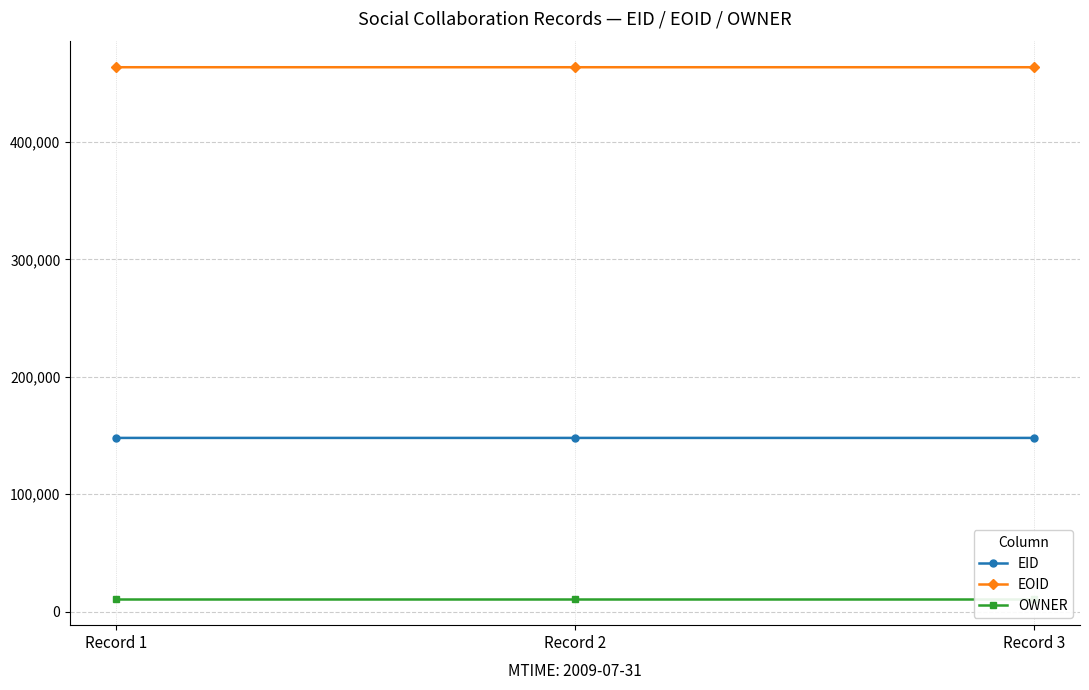

At which category is the sum across all series the highest?

Record 2